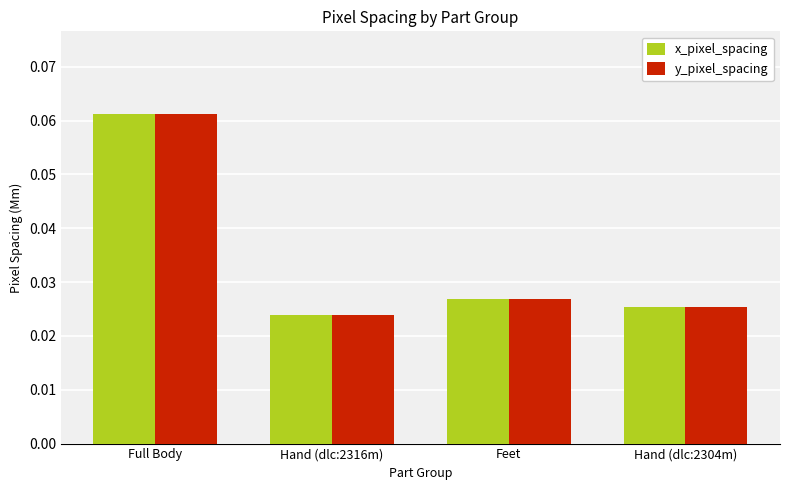

List the labels in order of y_pixel_spacing value, largest first.

Full Body, Feet, Hand (dlc:2304m), Hand (dlc:2316m)